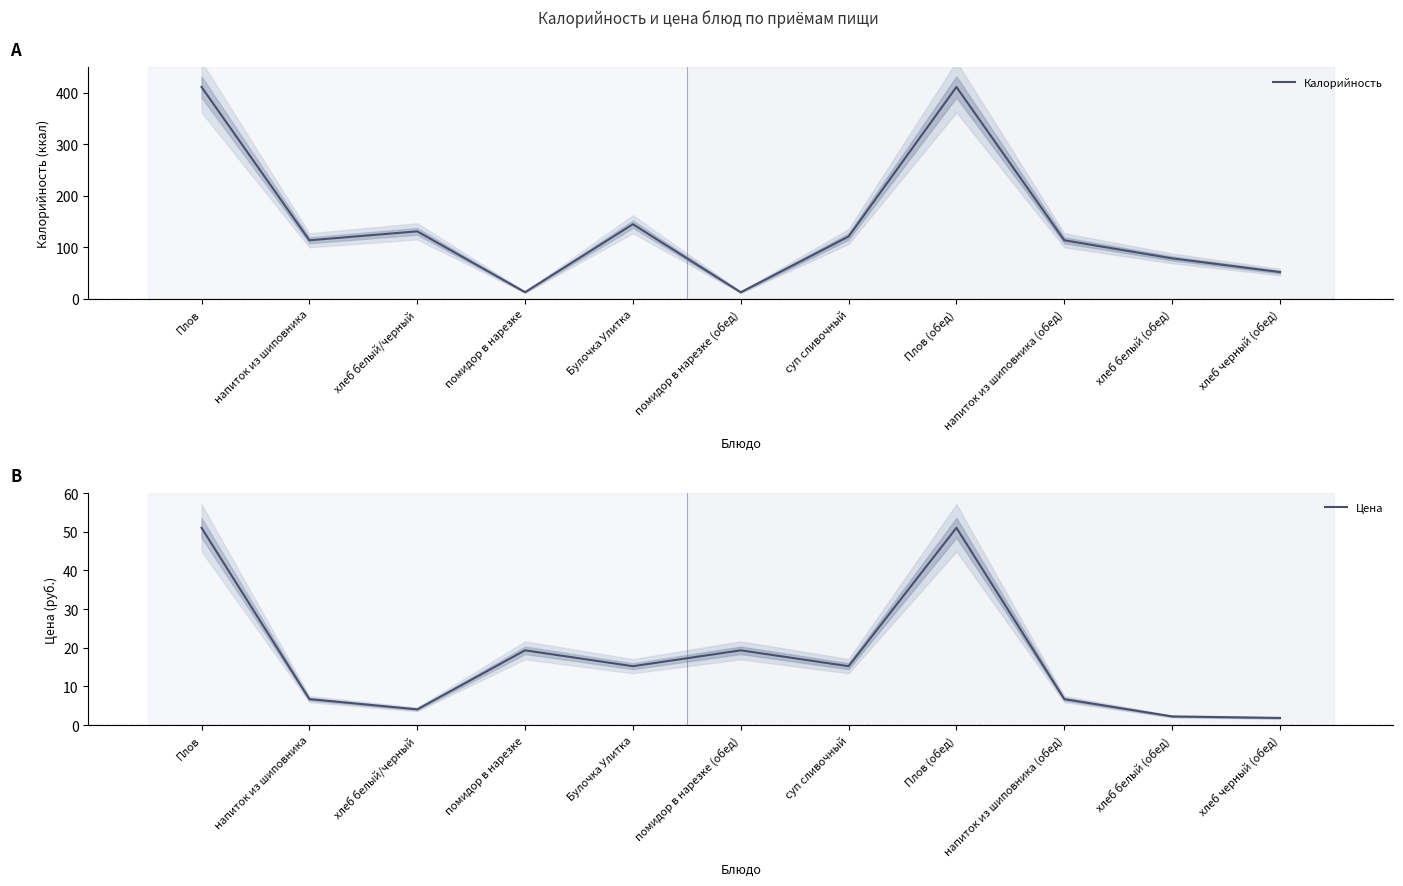

How many interior local valleys does the Калорийность series have?

3